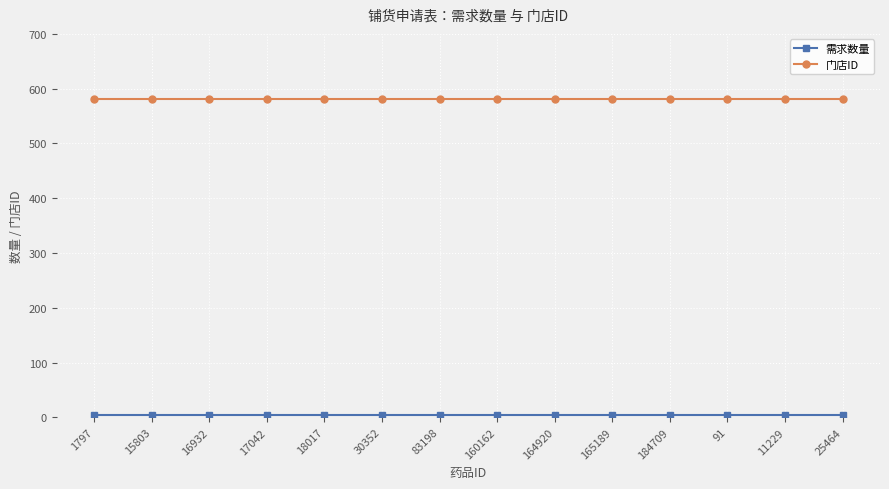

Which series has the largest total across all categories?

门店ID